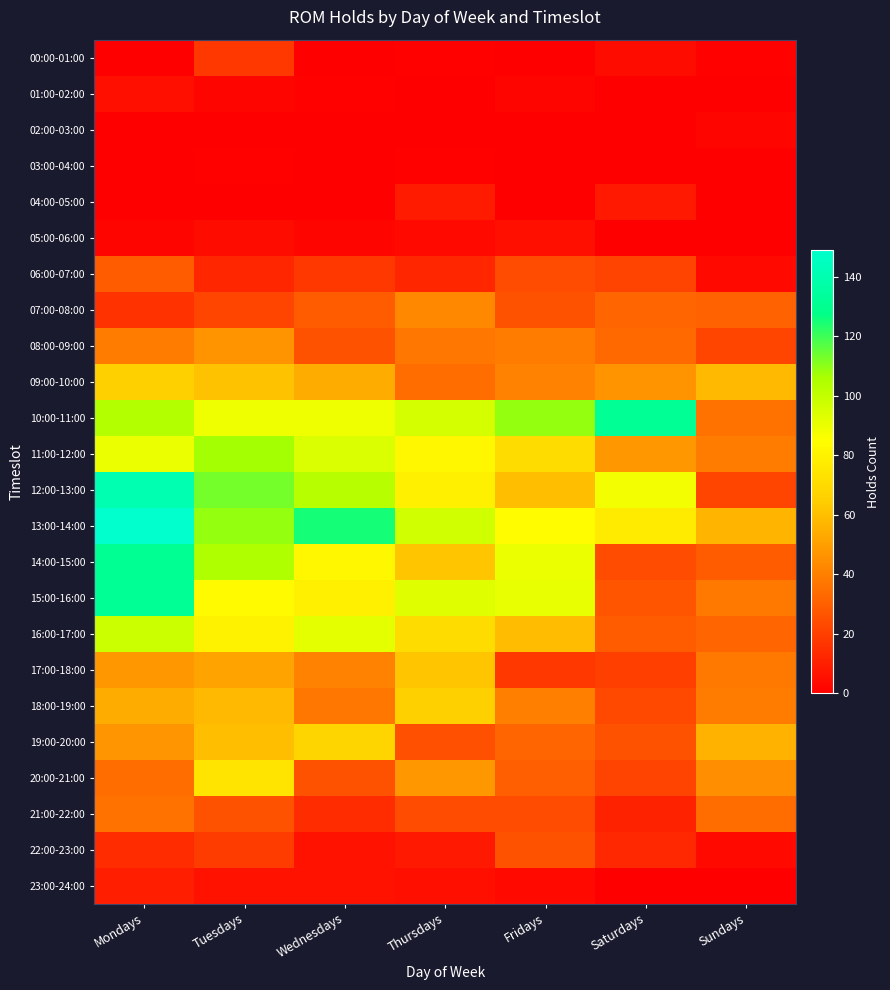

What is the difference between the highest and lowest values at Mondays?

149